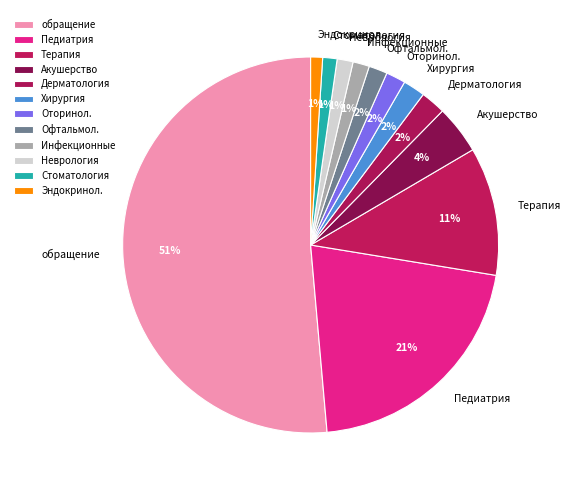

Count the number of slices in the pie.

12